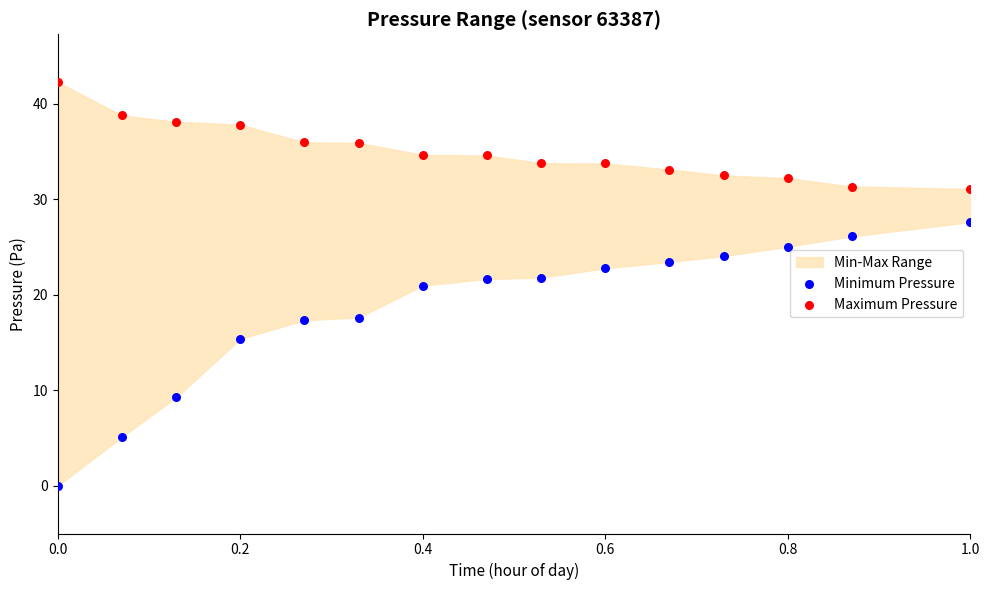

In the Minimum Pressure series, what Y value is closest to 13?

15.4